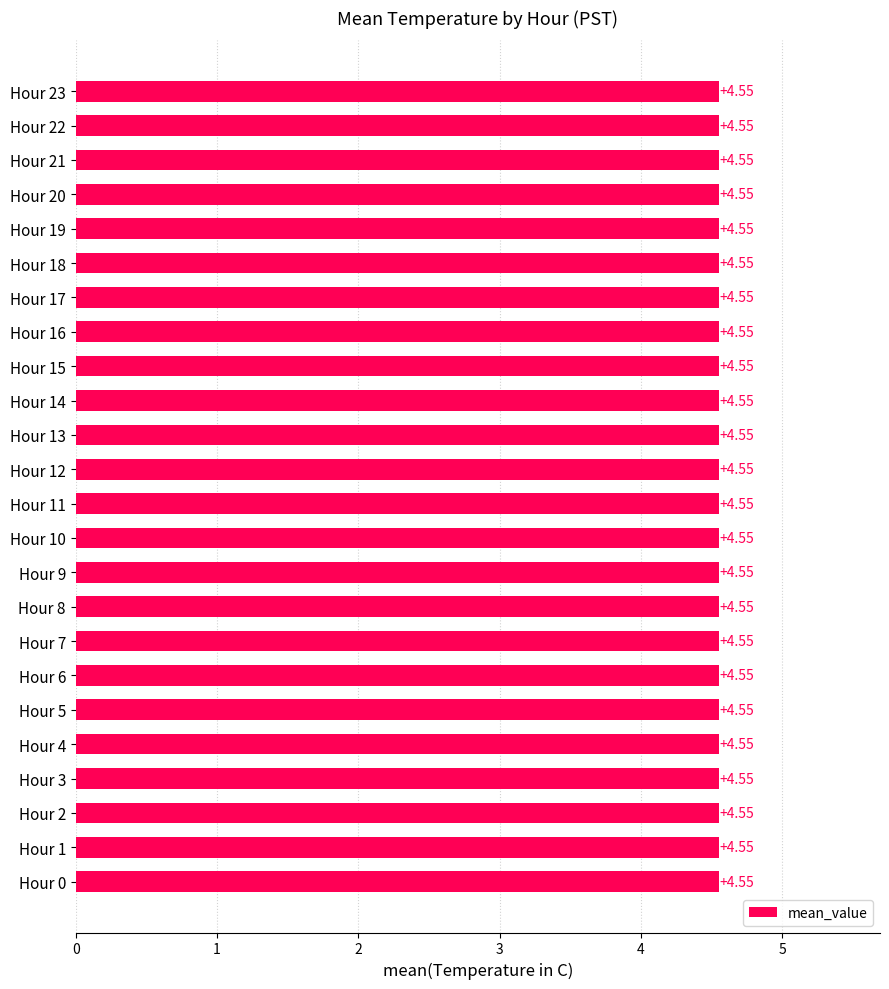

How many series are shown in this chart?

1